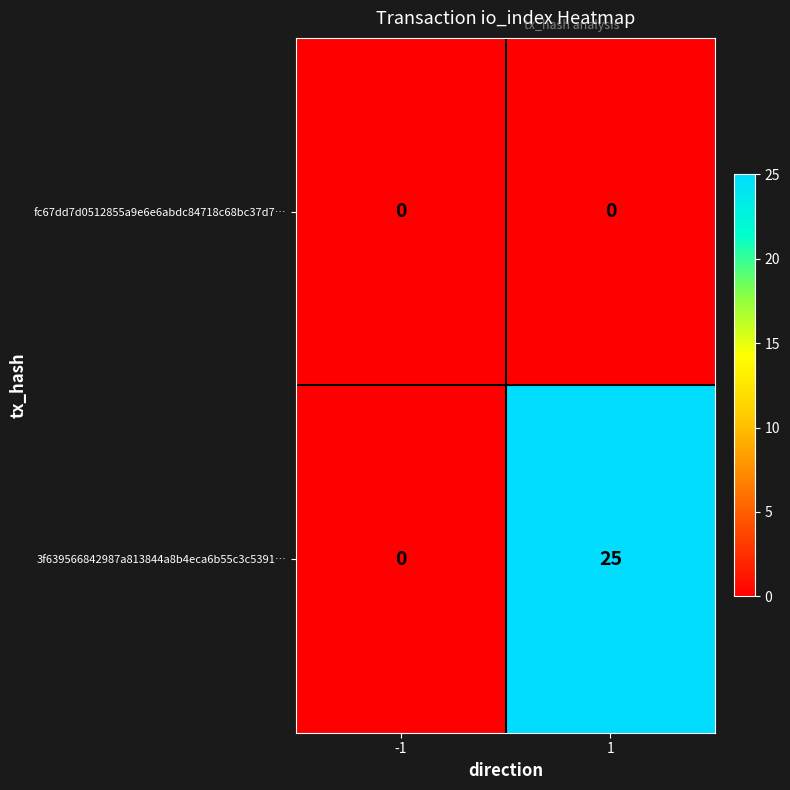

Count the number of categories in the chart.

2